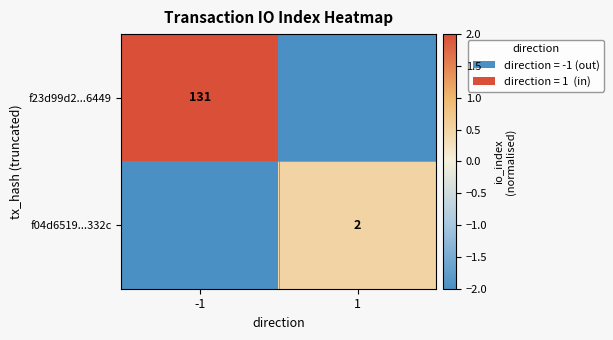

Is it true that f04d6519...332c equals 2 at 1?

True